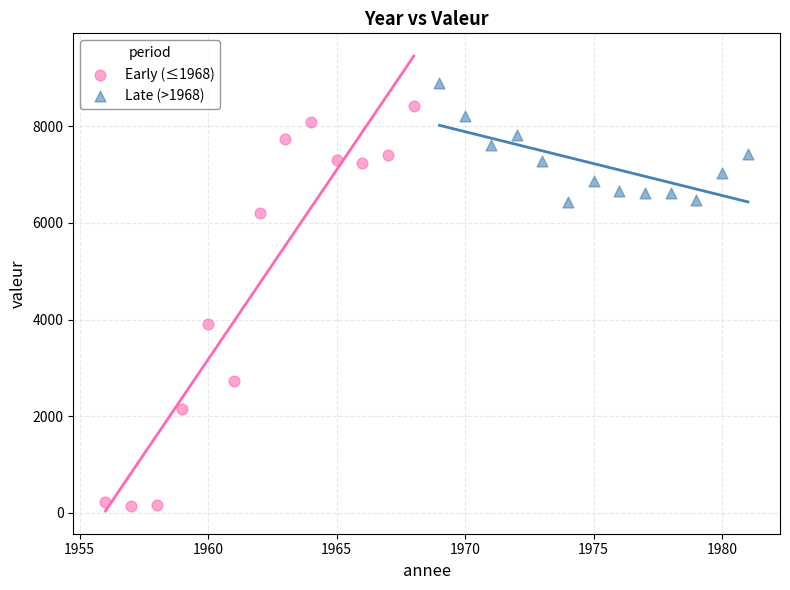

Which series has the largest Y range (max minus min)?

Early (≤1968)